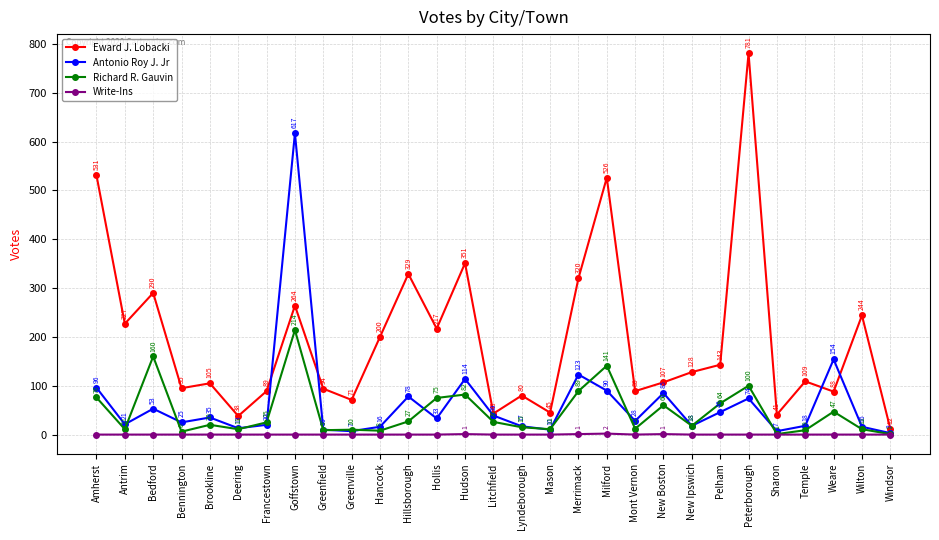

True or false: Write-Ins and Antonio Roy J. Jr cross at least once.

False